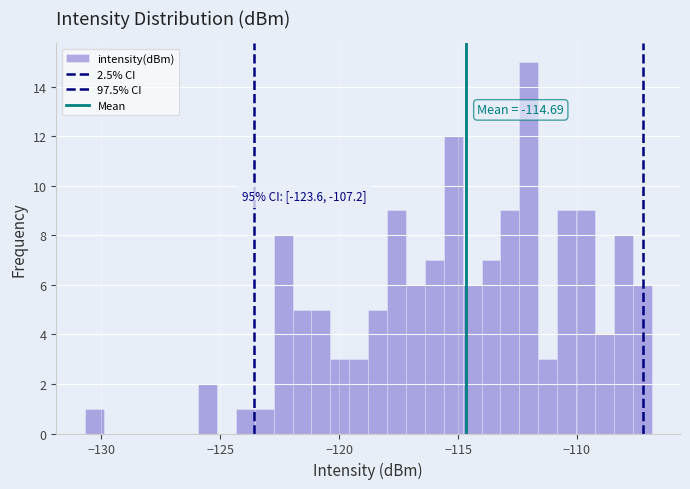

Read against the x-axis, roughly where is the centre of the tallest bar?

-112.0